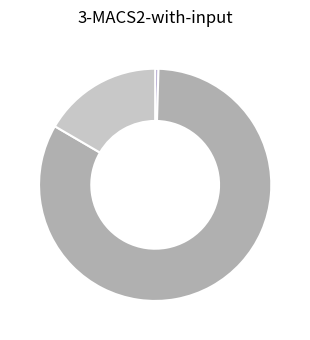

Does any single category account for the majority?

Yes